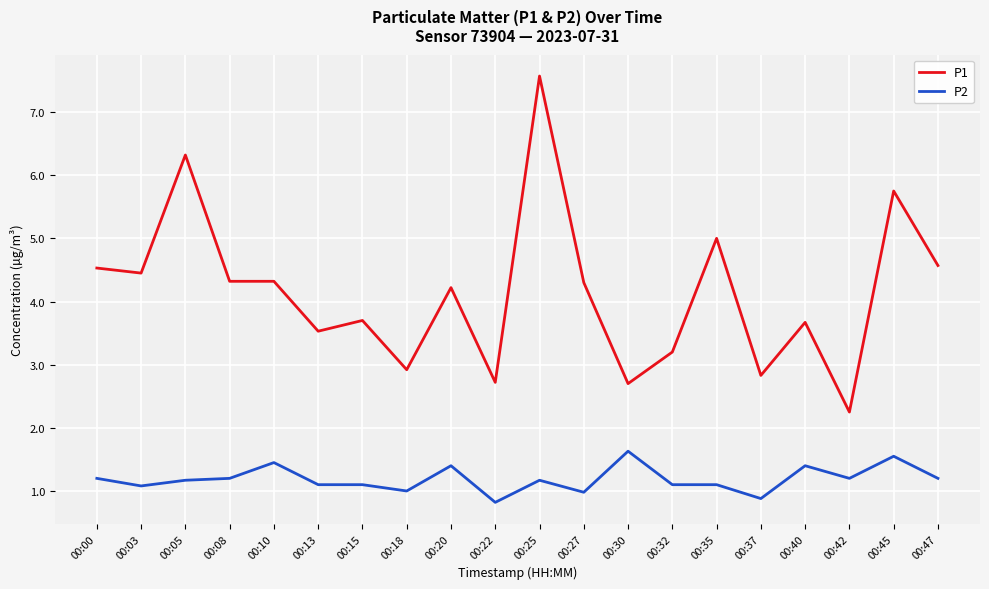

Count the number of data series in this chart.

2